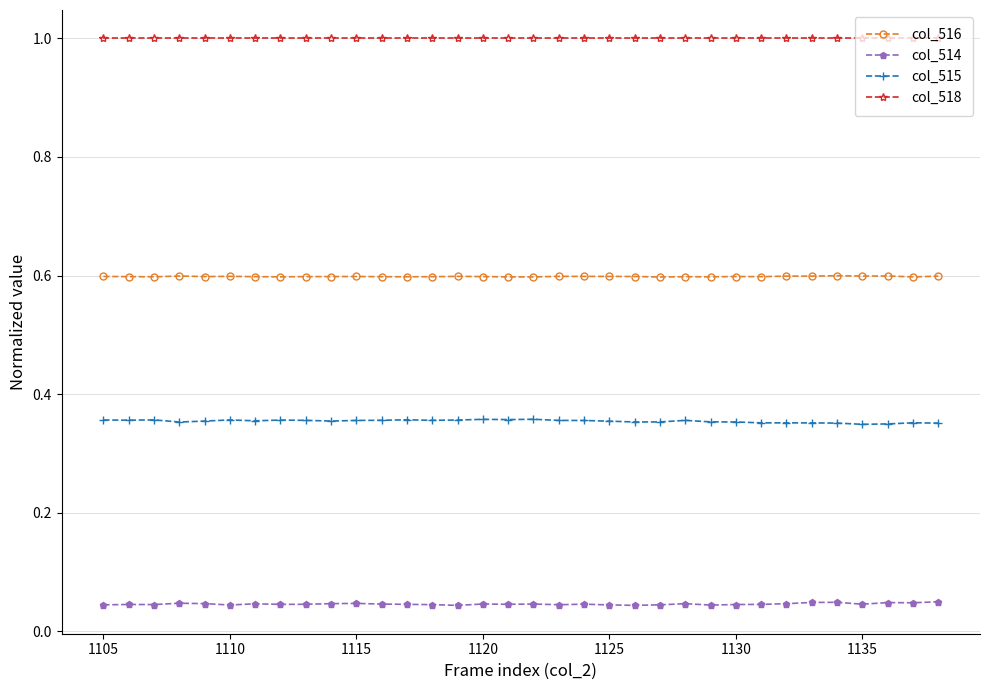

How many distinct data groups are displayed?

4